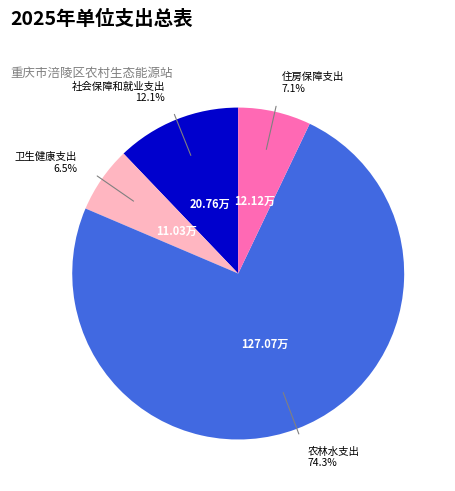

Is there any slice that represents more than half of the pie?

Yes